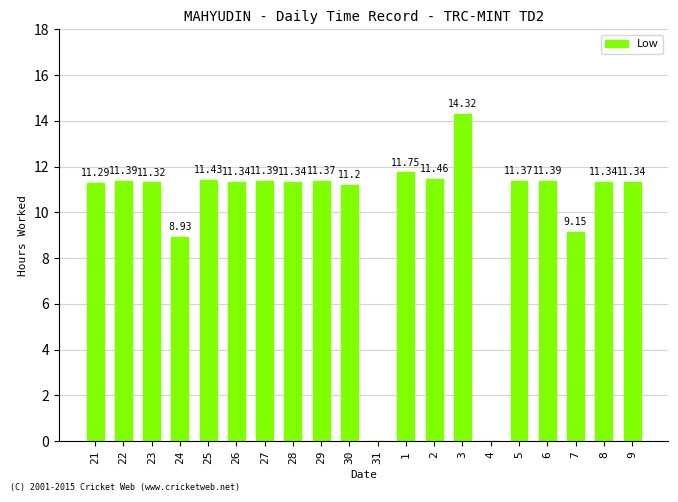

At which label is the value closest to 7?

24